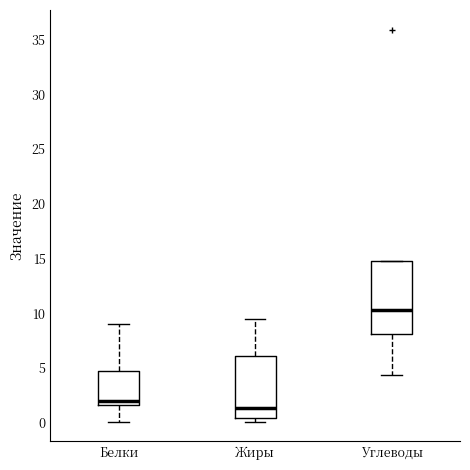

Comparing the boxes themselves (not the whiskers), which one is the tallest?

Углеводы